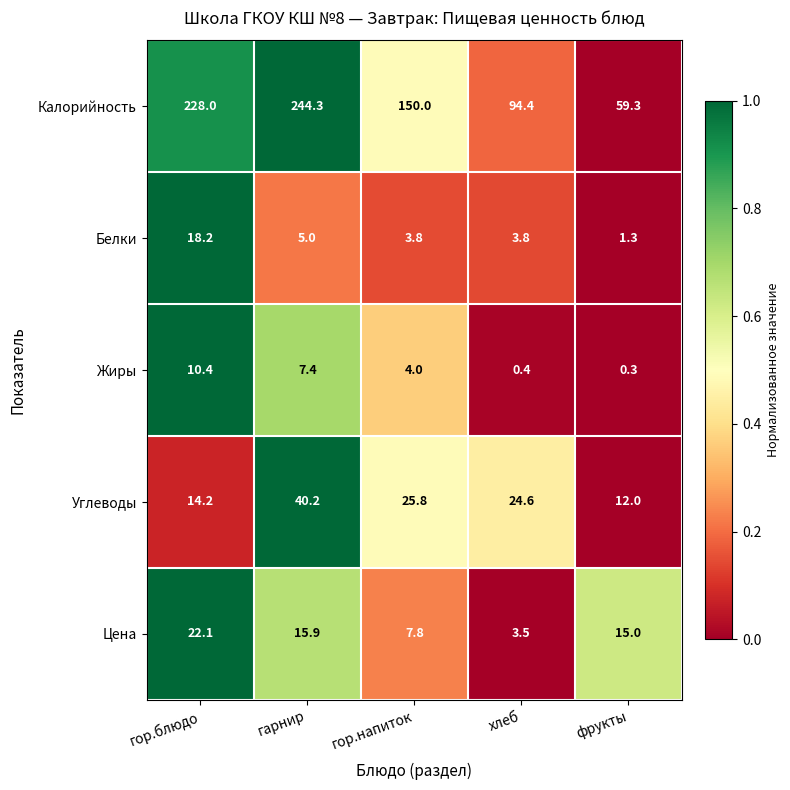

Reading left to right, extract all data points from this chart.

Калорийность: гор.блюдо=228.0	гарнир=244.3	гор.напиток=150.0	хлеб=94.4	фрукты=59.3
Белки: гор.блюдо=18.2	гарнир=5.0	гор.напиток=3.8	хлеб=3.8	фрукты=1.3
Жиры: гор.блюдо=10.4	гарнир=7.4	гор.напиток=4.0	хлеб=0.4	фрукты=0.3
Углеводы: гор.блюдо=14.2	гарнир=40.2	гор.напиток=25.8	хлеб=24.6	фрукты=12.0
Цена: гор.блюдо=22.1	гарнир=15.9	гор.напиток=7.8	хлеб=3.5	фрукты=15.0